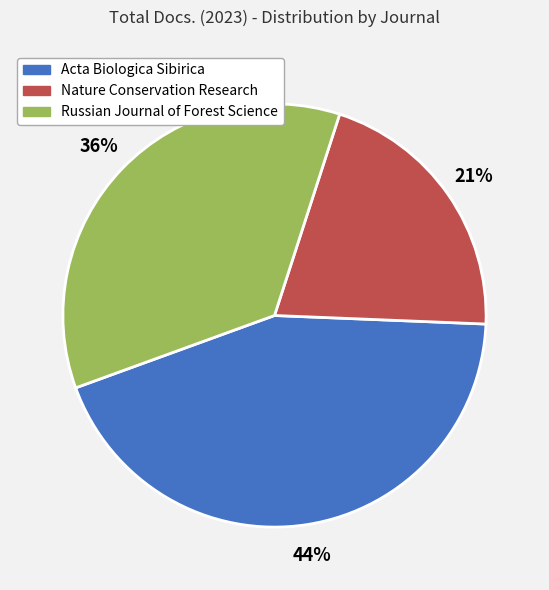

True or false: Russian Journal of Forest Science accounts for 27% of the total.

False